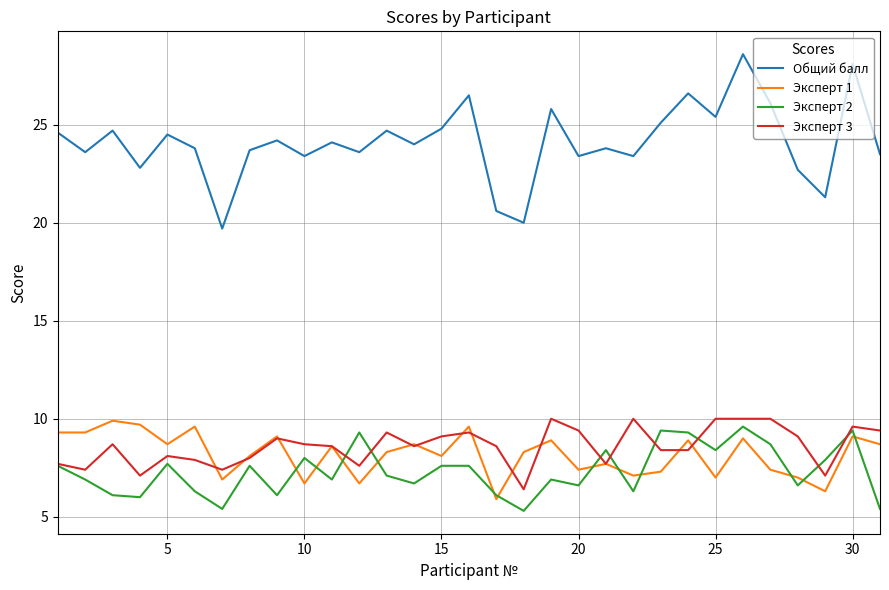

Which series has the largest range (max minus min)?

Общий балл